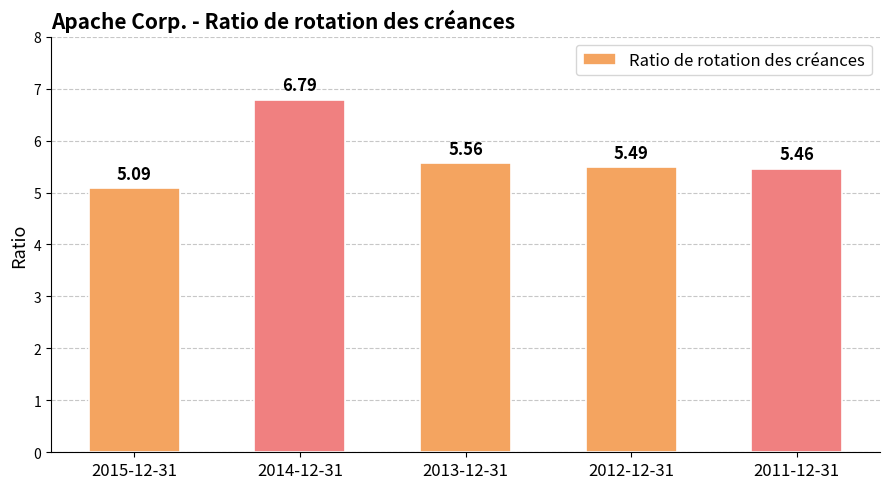

List the labels in order of value, largest first.

2014-12-31, 2013-12-31, 2012-12-31, 2011-12-31, 2015-12-31